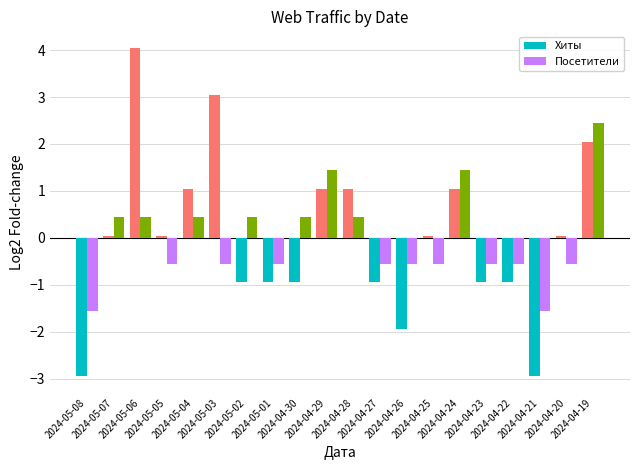

How many groups of bars are there?

20